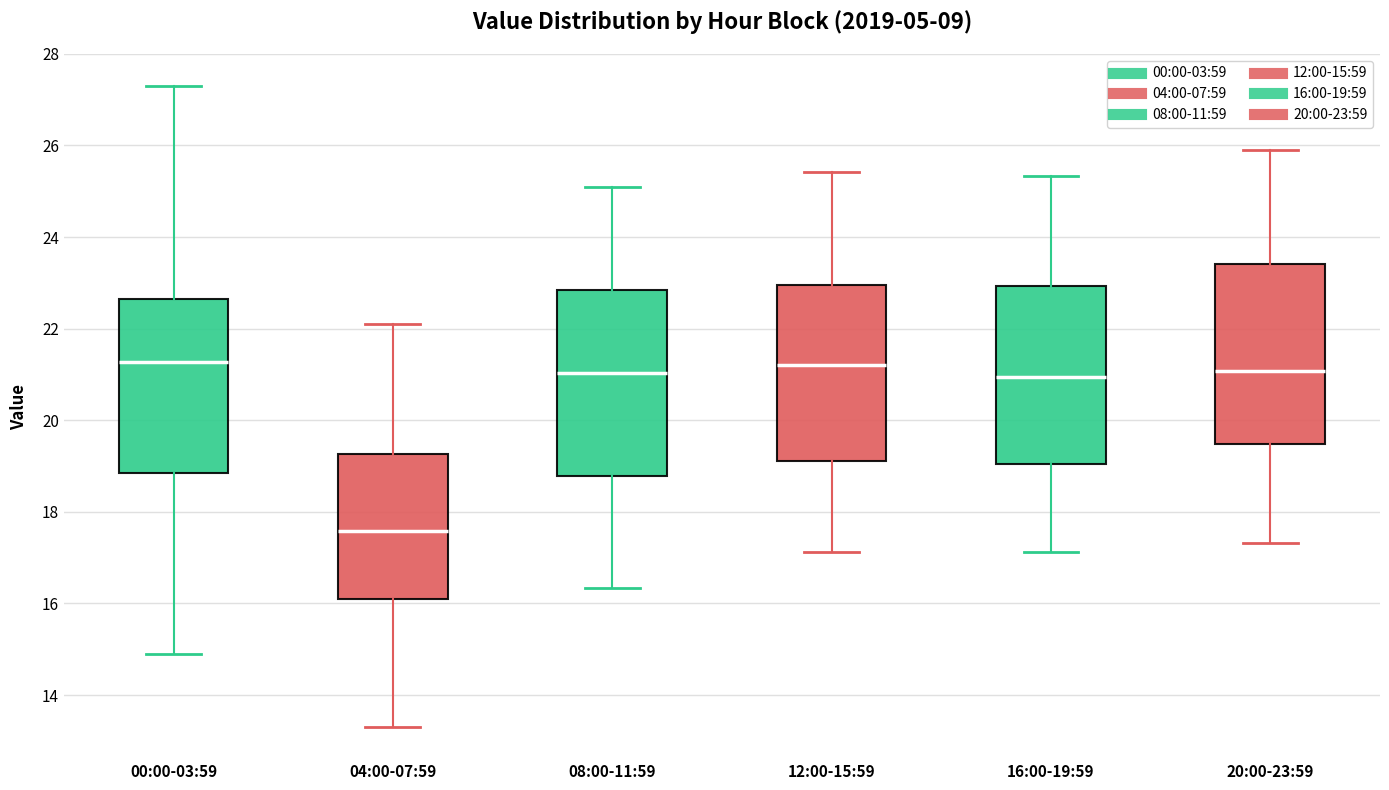

Where does the median line of the box for 00:00-03:59 sit on the y-axis? The values are not printed on the chart, so give them approximately, as read against the axis.

21.2